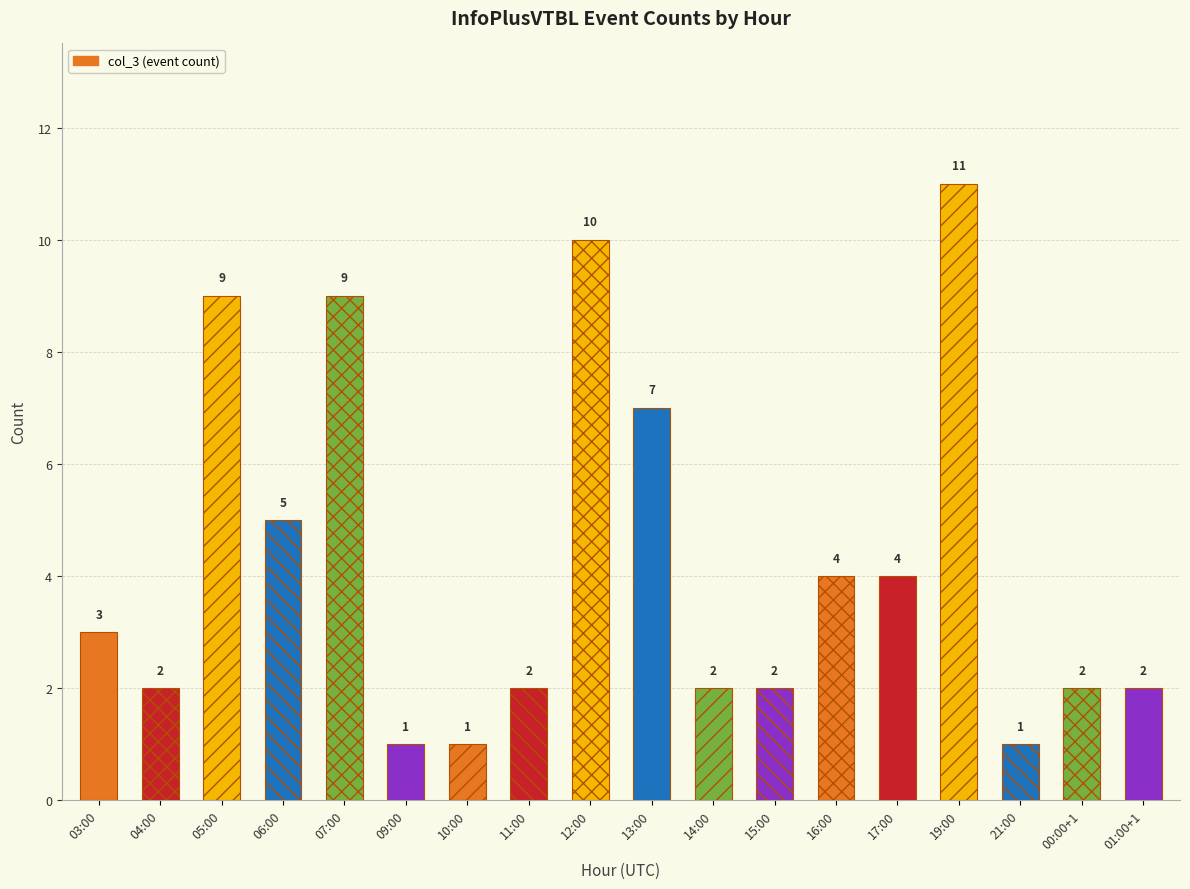

The chart shows a value of 9 at 05:00. True or false?

True